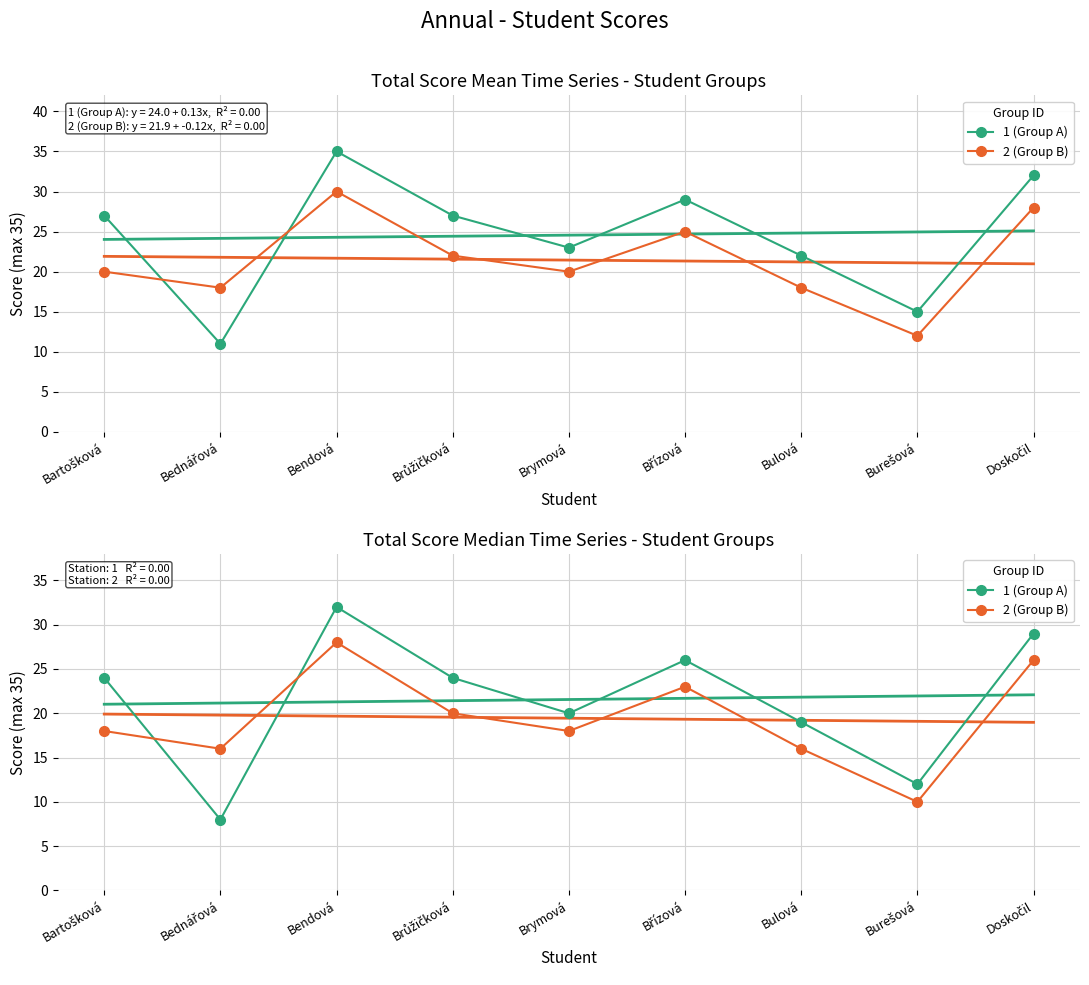

How many interior local peaks does the 1 (Group A) series have?

2